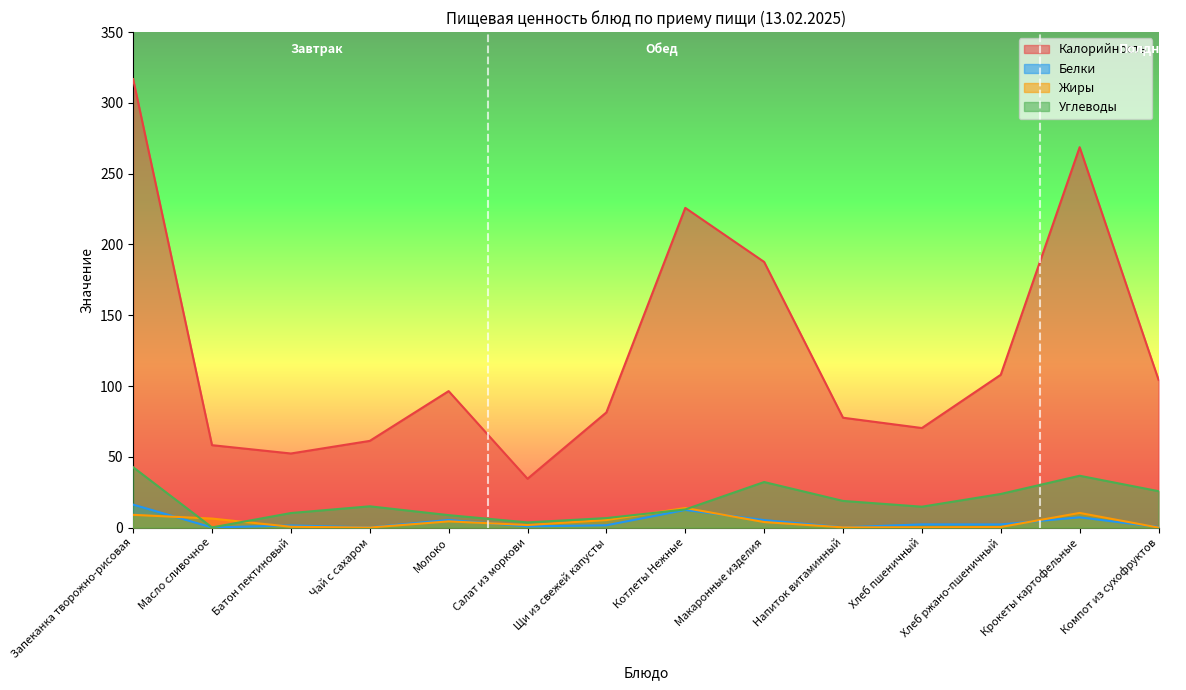

What is the minimum value for Углеводы?

0.1